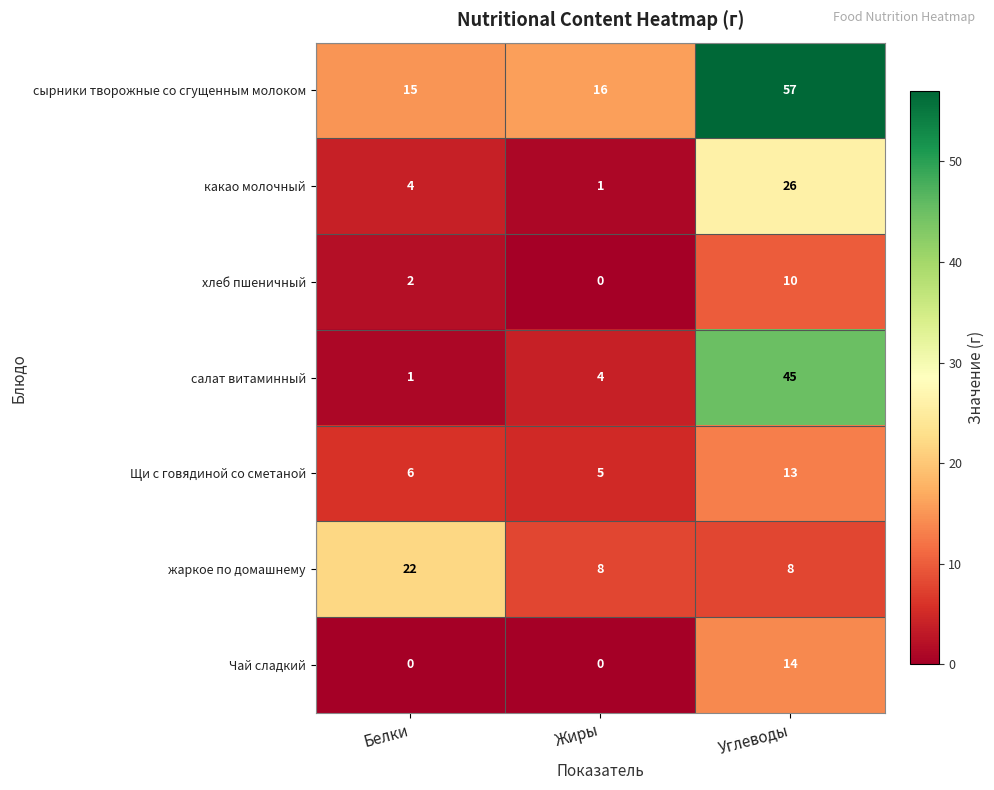

Which series has the largest range (max minus min)?

салат витаминный